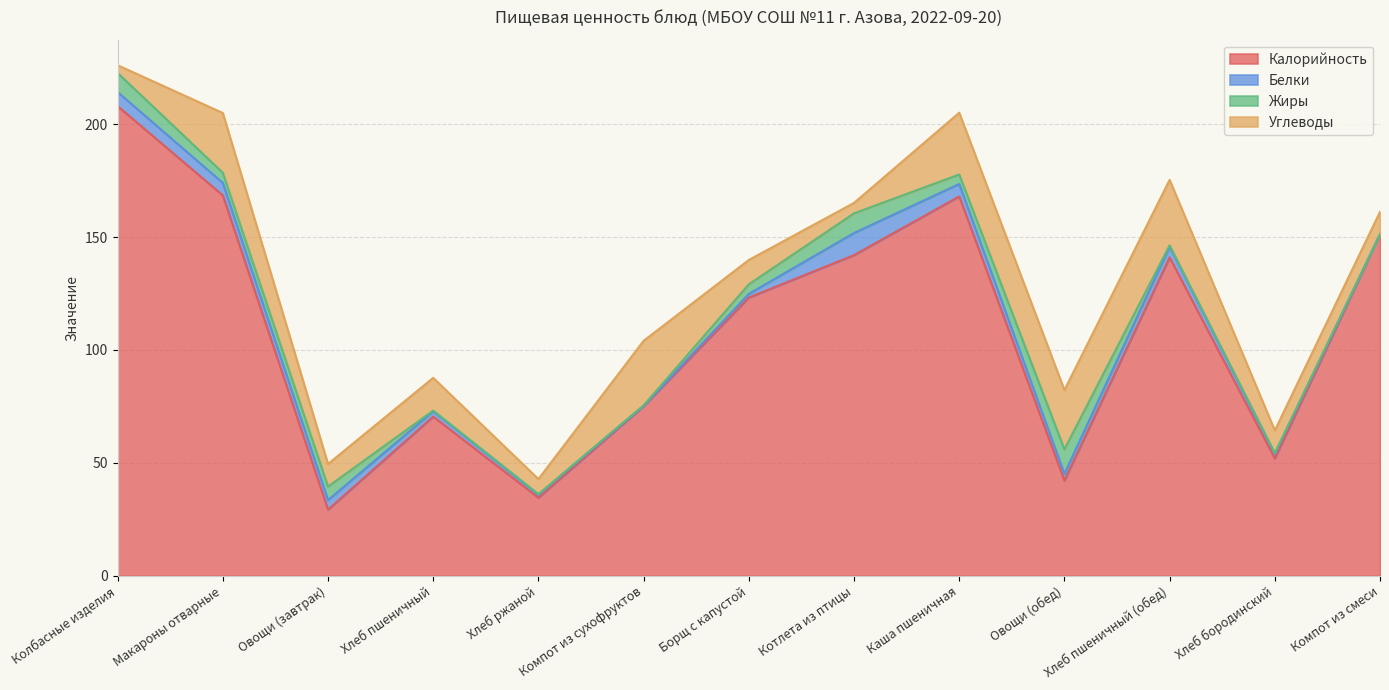

What are all the series names shown in the legend?

Калорийность, Белки, Жиры, Углеводы